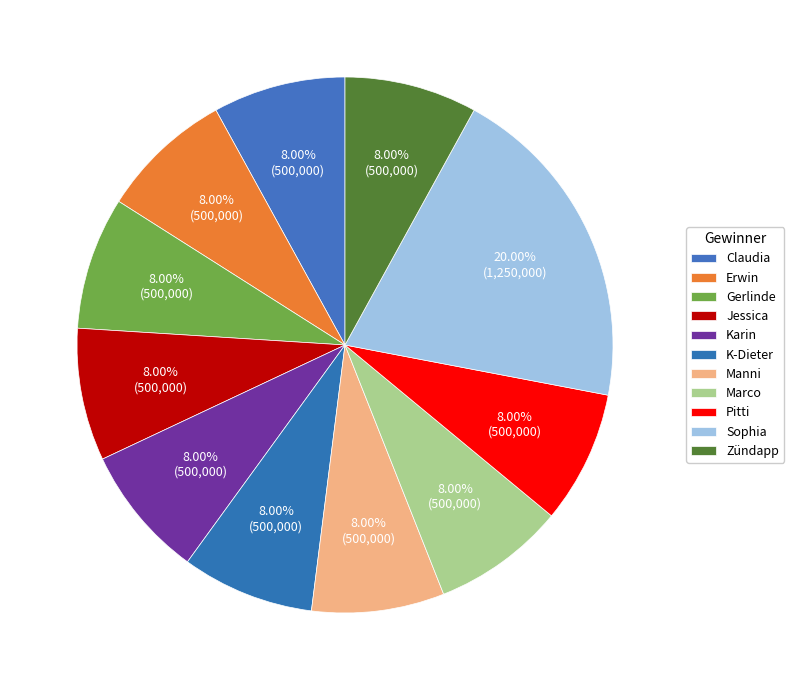

How many slices are in this pie chart?

11